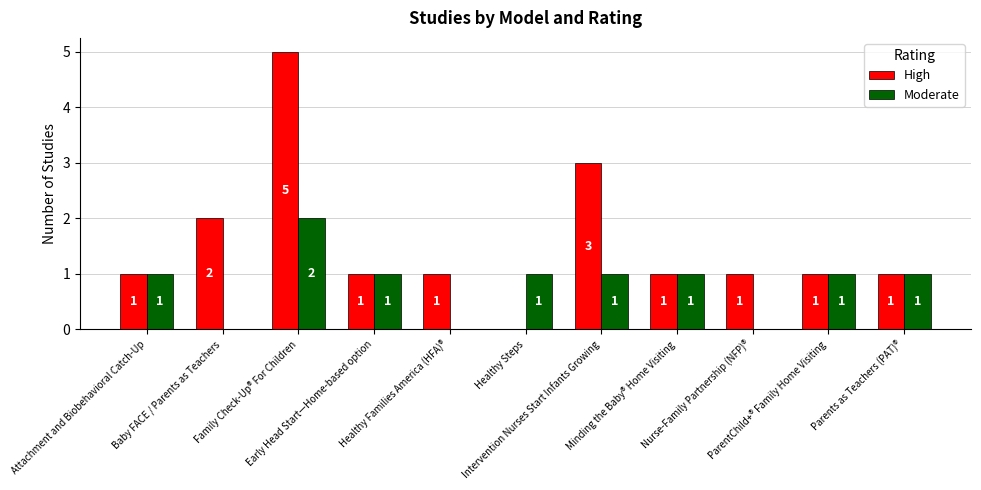

How many Moderate values are between 0 and 1?

10